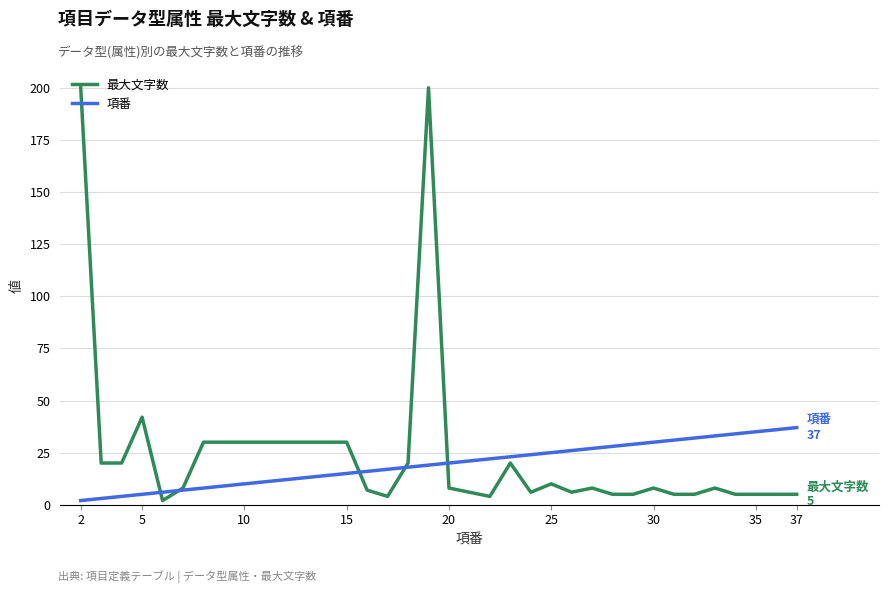

Which series has the widest spread of values?

最大文字数